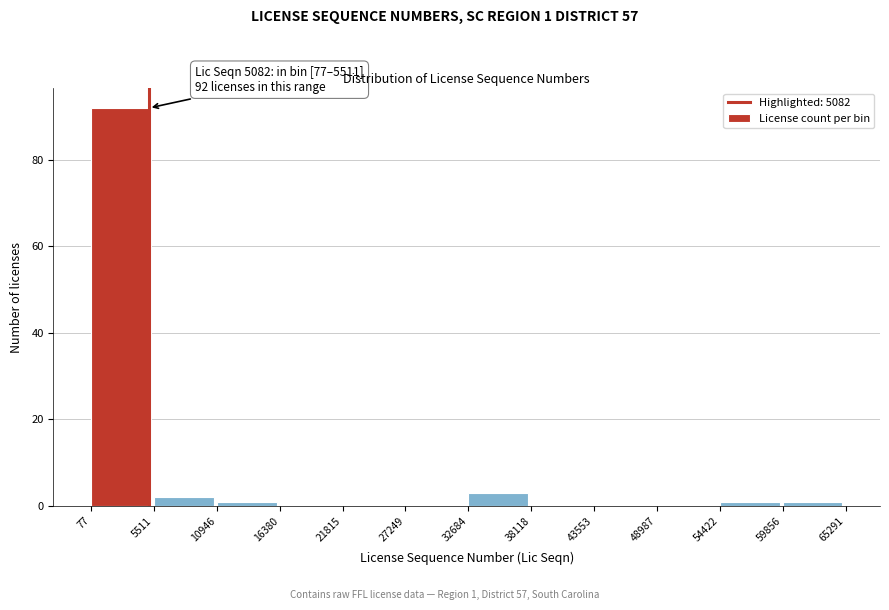

Which range on the x-axis has the tallest bar?

77 to 5511